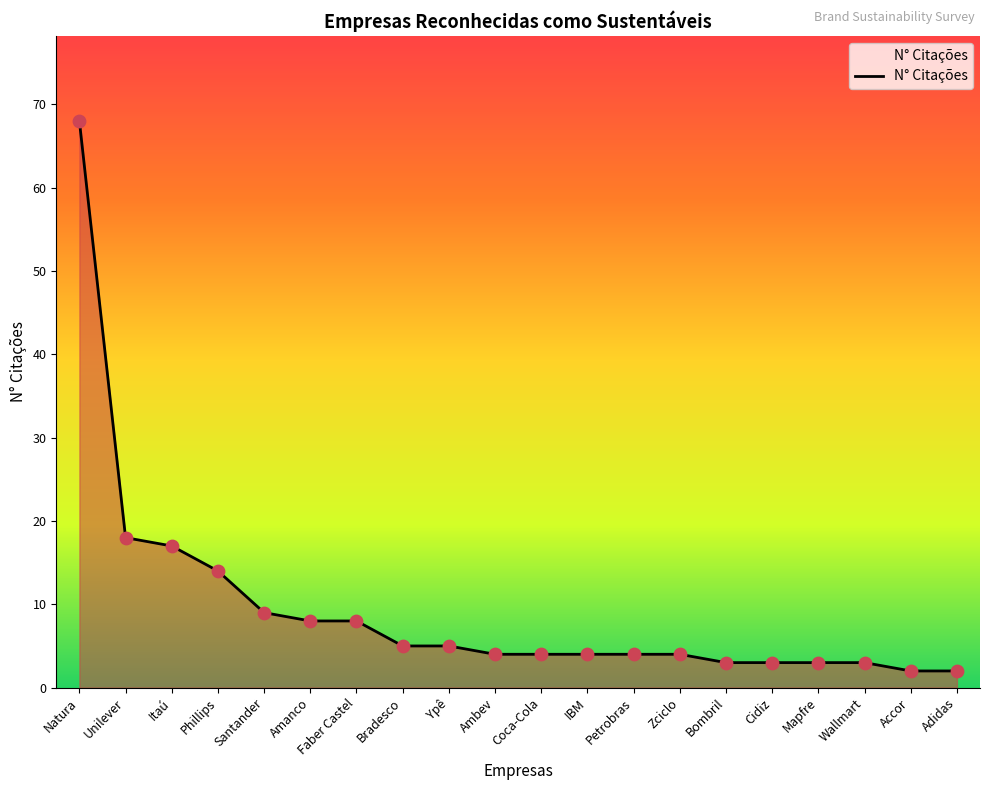

What is the change in value from Bombril to Adidas?

-1